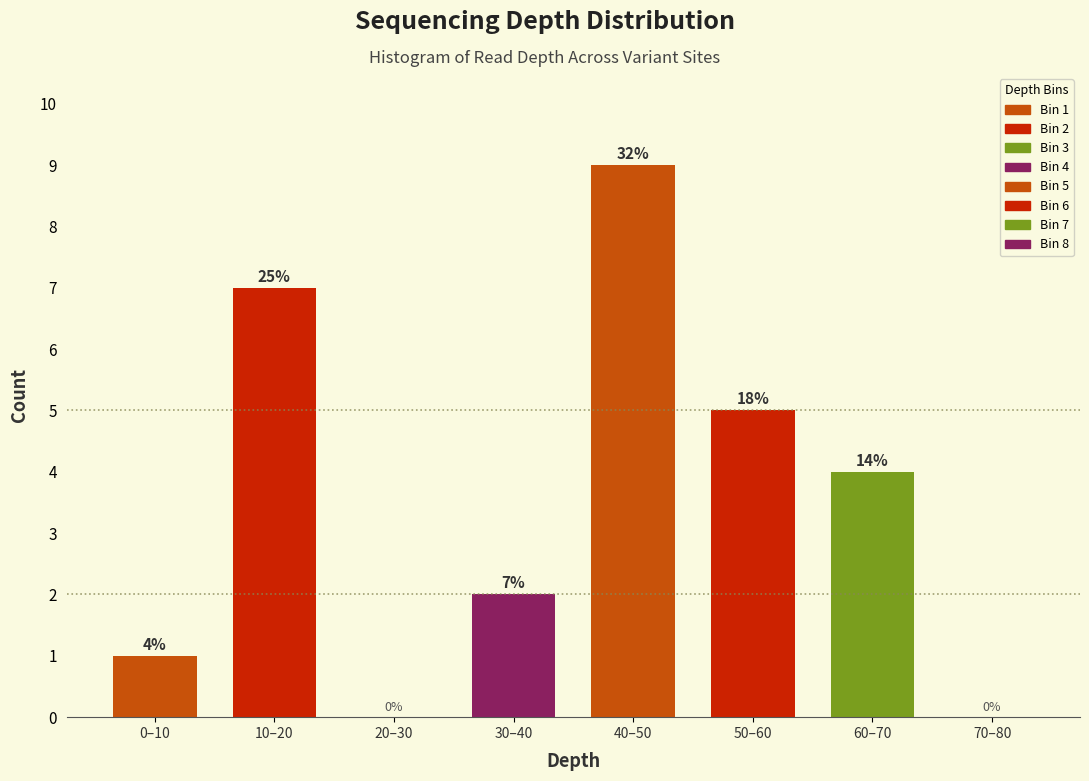

Reading left to right, extract all data points from this chart.

0–10=1	10–20=7	20–30=0	30–40=2	40–50=9	50–60=5	60–70=4	70–80=0